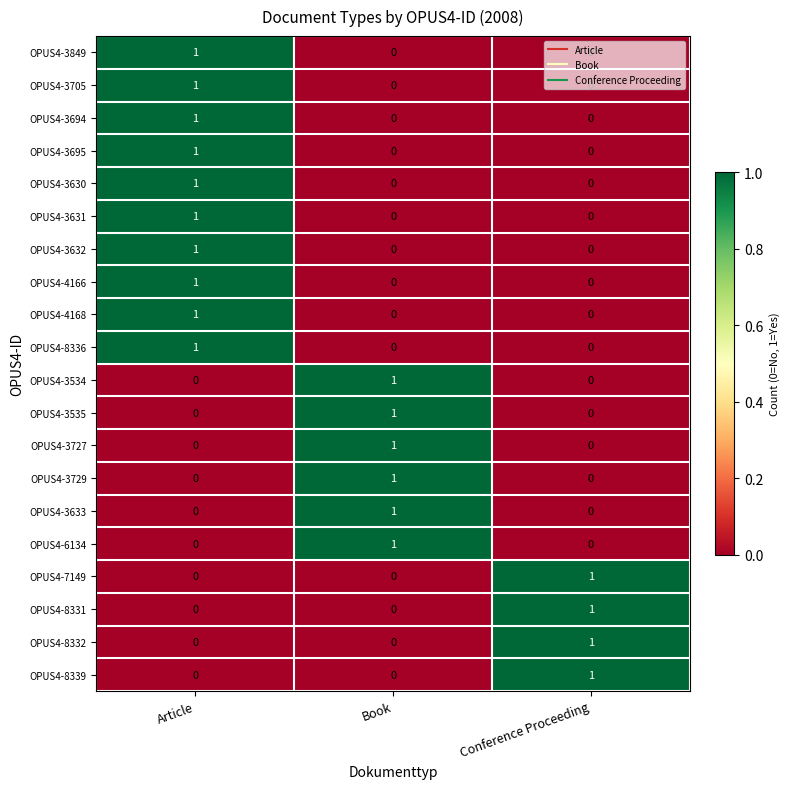

Count the OPUS4-3705 values in the range 0 to 1.

3